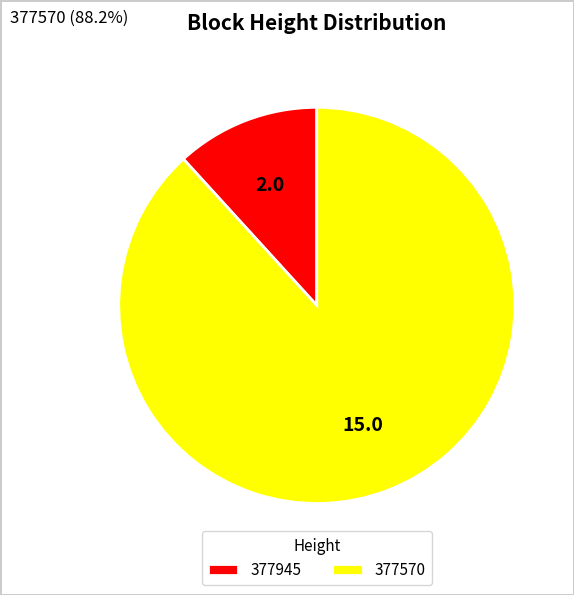

Which has a higher value, 377945 or 377570?

377570